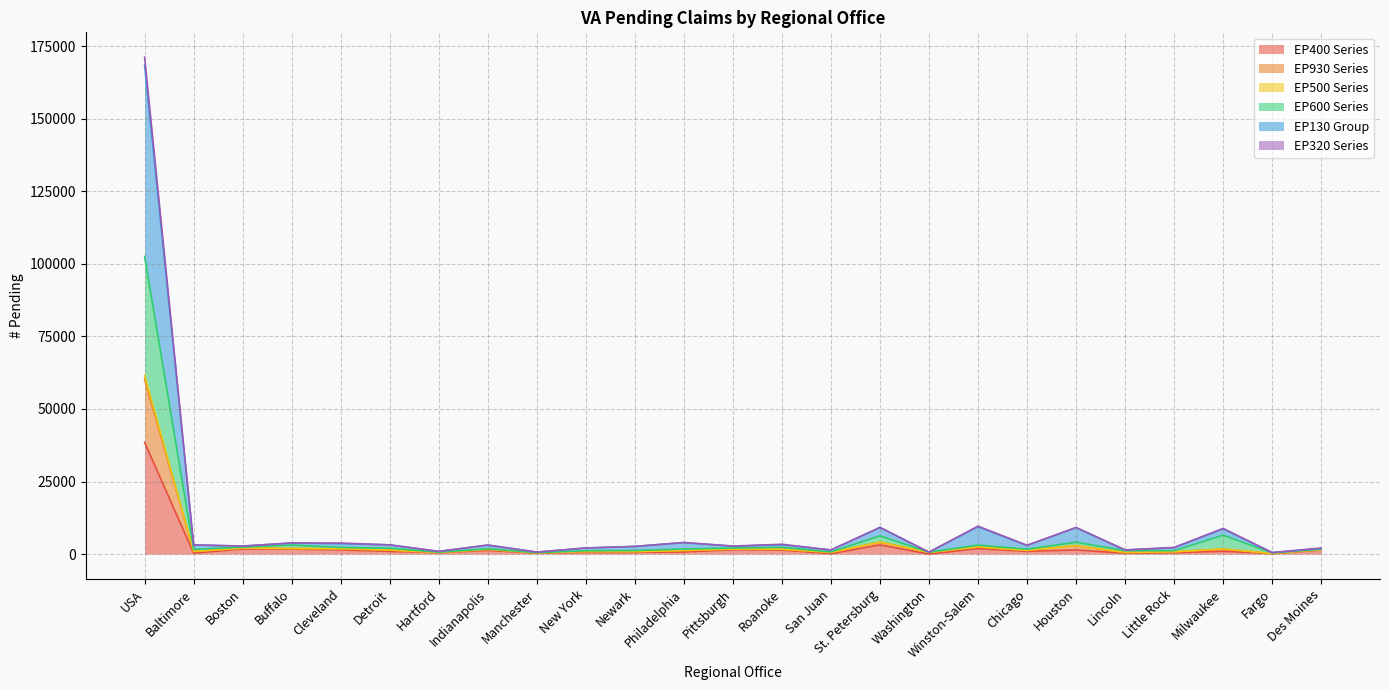

At which label does EP400 Series reach its peak?

USA